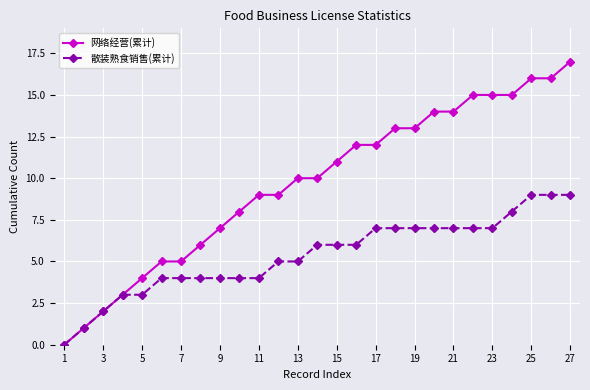

What is the greatest value displayed?

17